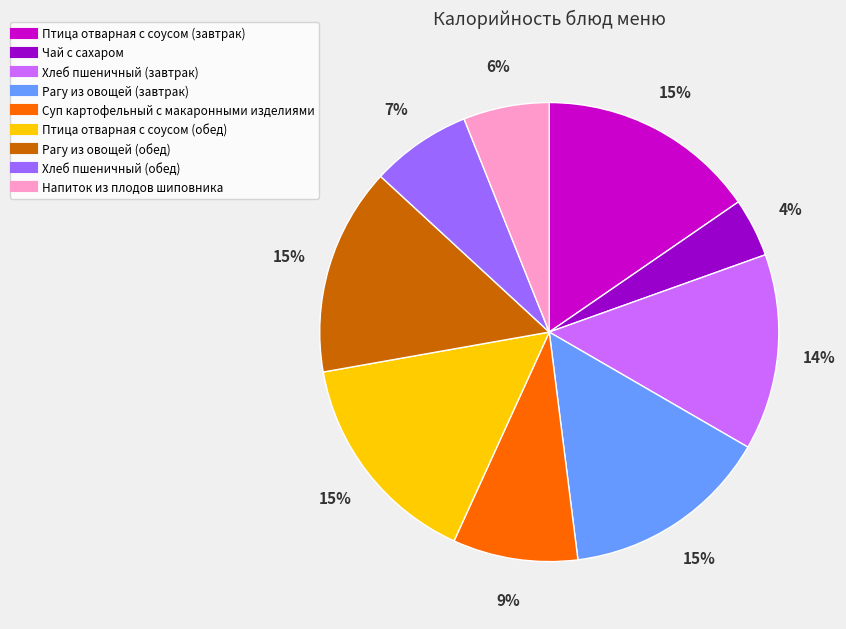

What percentage is the Птица отварная с соусом (завтрак) slice, to the nearest percent?

15%